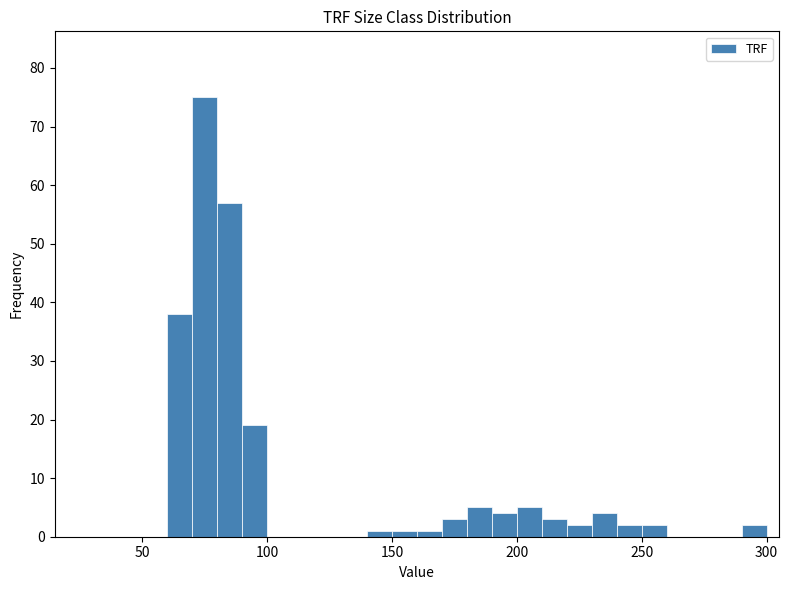

Read against the x-axis, roughly where is the centre of the tallest bar?

75